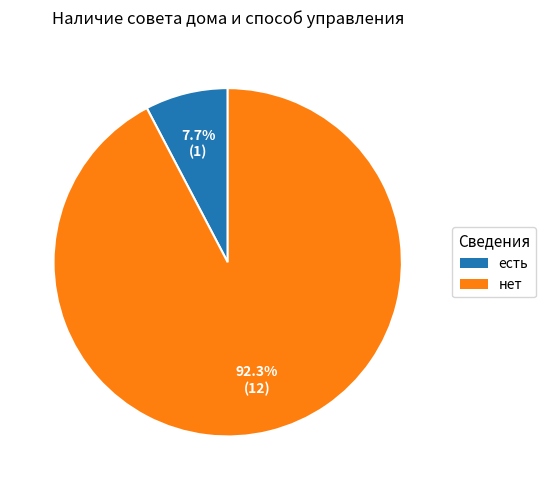

To the nearest percent, what is the combined percentage of есть and нет?

100%